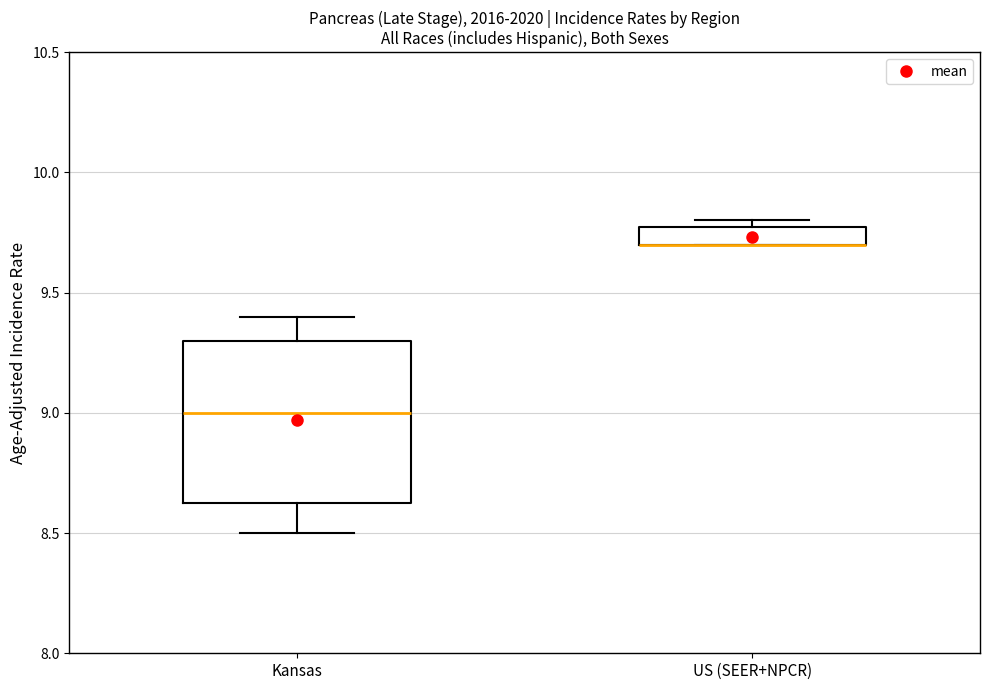

Reading left to right, transcribe this box plot: for each box, give where its median line is, the range the box spans, and where its two whiskers end, as read against the y-axis. The values are not printed on the chart, so give them approximately, as read against the axis.

Kansas: median 9.00, box 8.65 to 9.30, whiskers 8.50 to 9.40
US (SEER+NPCR): median 9.70 (drawn on the box's lower edge), box 9.70 to 9.80, whiskers 9.70 to 9.80 (just above the box's upper edge)